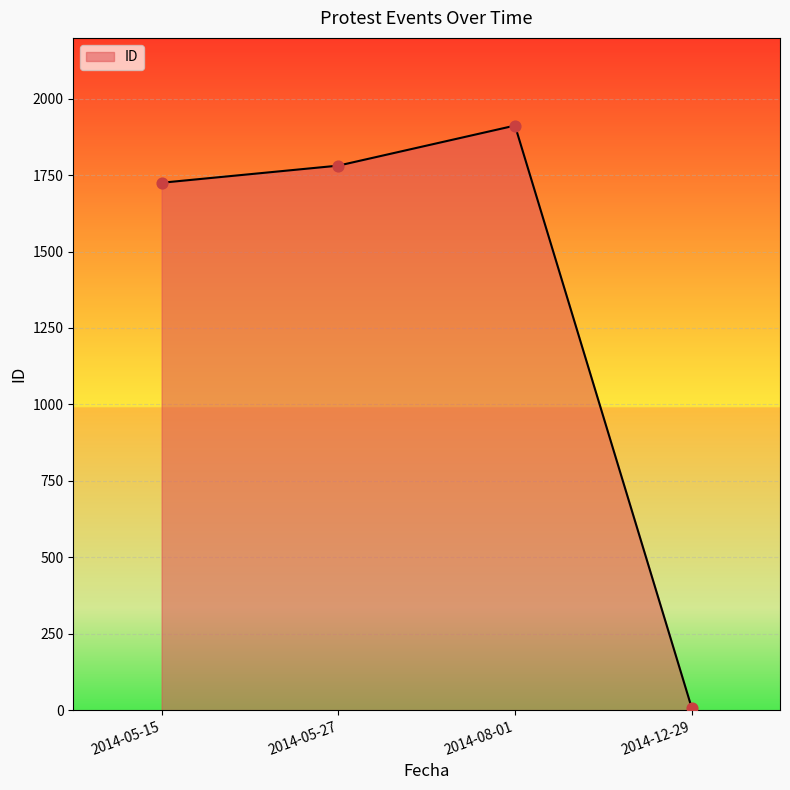

Which has a higher value, 2014-05-15 or 2014-12-29?

2014-05-15